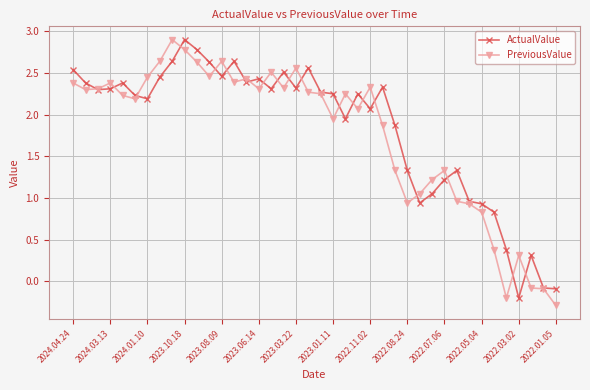

How many series are shown in this chart?

2